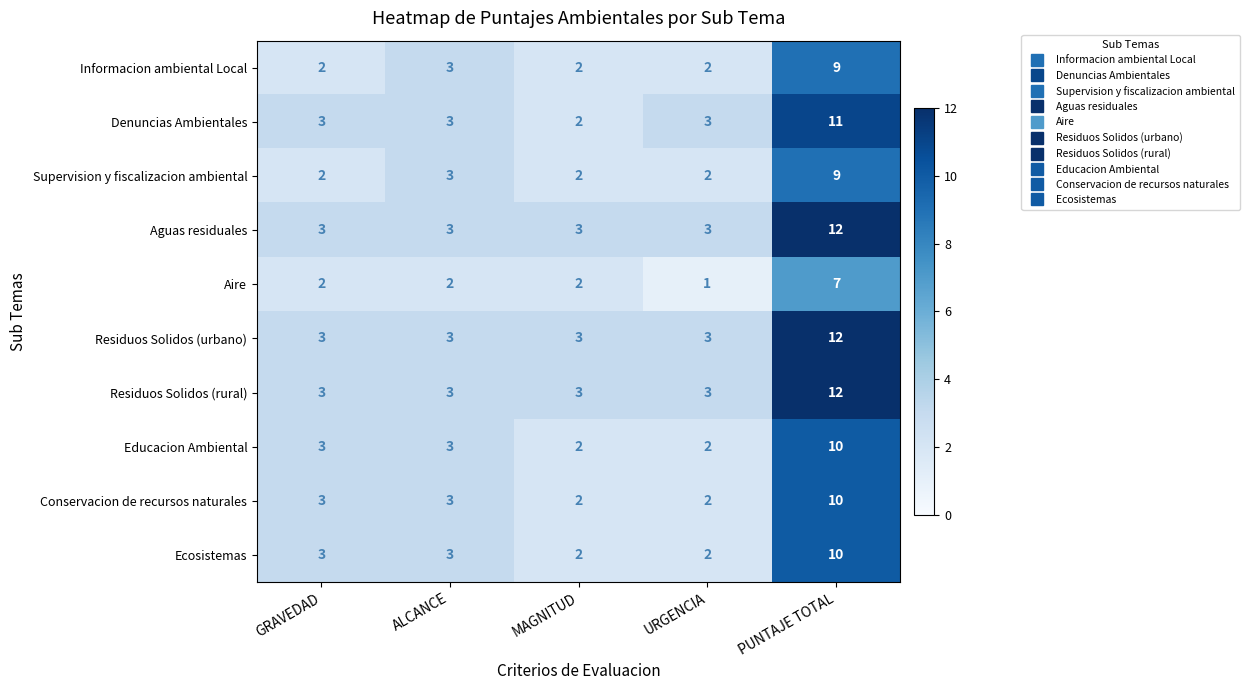

Count the number of categories in the chart.

5